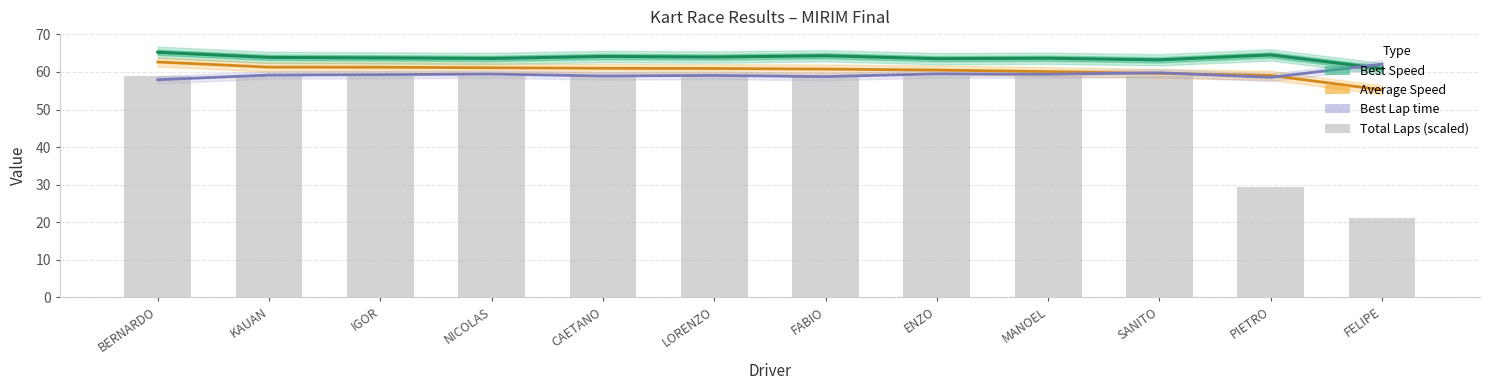

Which has a higher value, PIETRO or MANOEL?

PIETRO